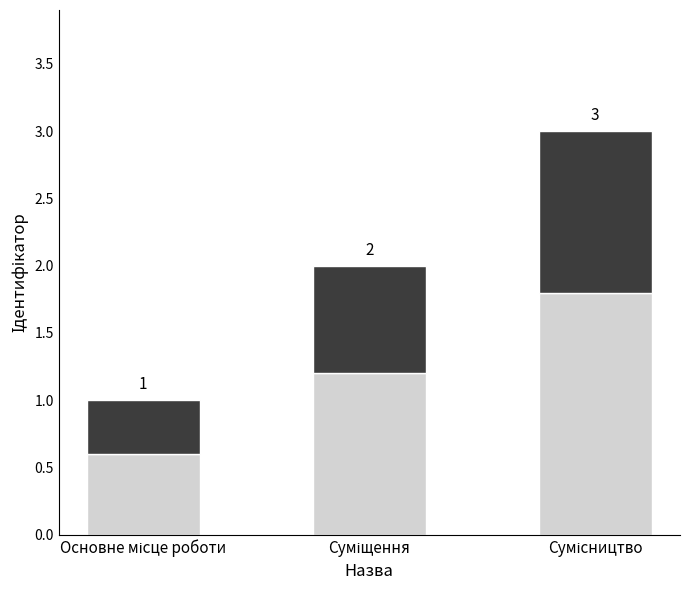

Are the bars horizontal?

No